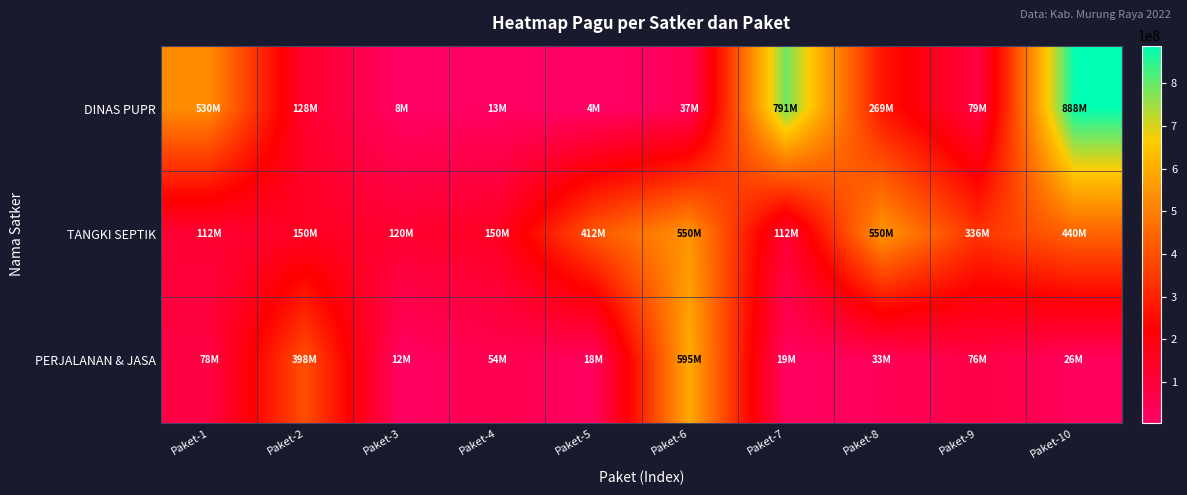

Reading left to right, what are all the values shown in this chart?

DINAS PUPR: Paket-1=529578100	Paket-2=128300000	Paket-3=8214400	Paket-4=12645000	Paket-5=3960000	Paket-6=37360000	Paket-7=790763000	Paket-8=269495000	Paket-9=79185000	Paket-10=888158200
TANGKI SEPTIK: Paket-1=112500000	Paket-2=150000000	Paket-3=120000000	Paket-4=150000000	Paket-5=412500000	Paket-6=550000000	Paket-7=112500000	Paket-8=550000000	Paket-9=335500000	Paket-10=440000000
PERJALANAN & JASA: Paket-1=78000000	Paket-2=397777000	Paket-3=12000000	Paket-4=54000000	Paket-5=18000000	Paket-6=594900000	Paket-7=18945000	Paket-8=33100000	Paket-9=75960000	Paket-10=26250000